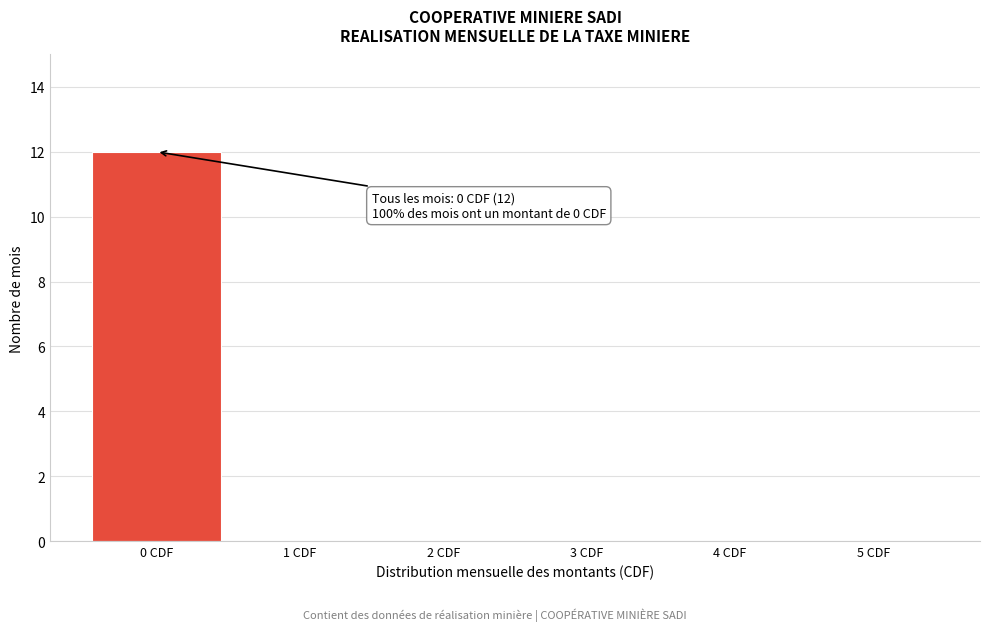

Reading left to right, what are all the values shown in this chart?

0 CDF=12	1 CDF=0	2 CDF=0	3 CDF=0	4 CDF=0	5 CDF=0